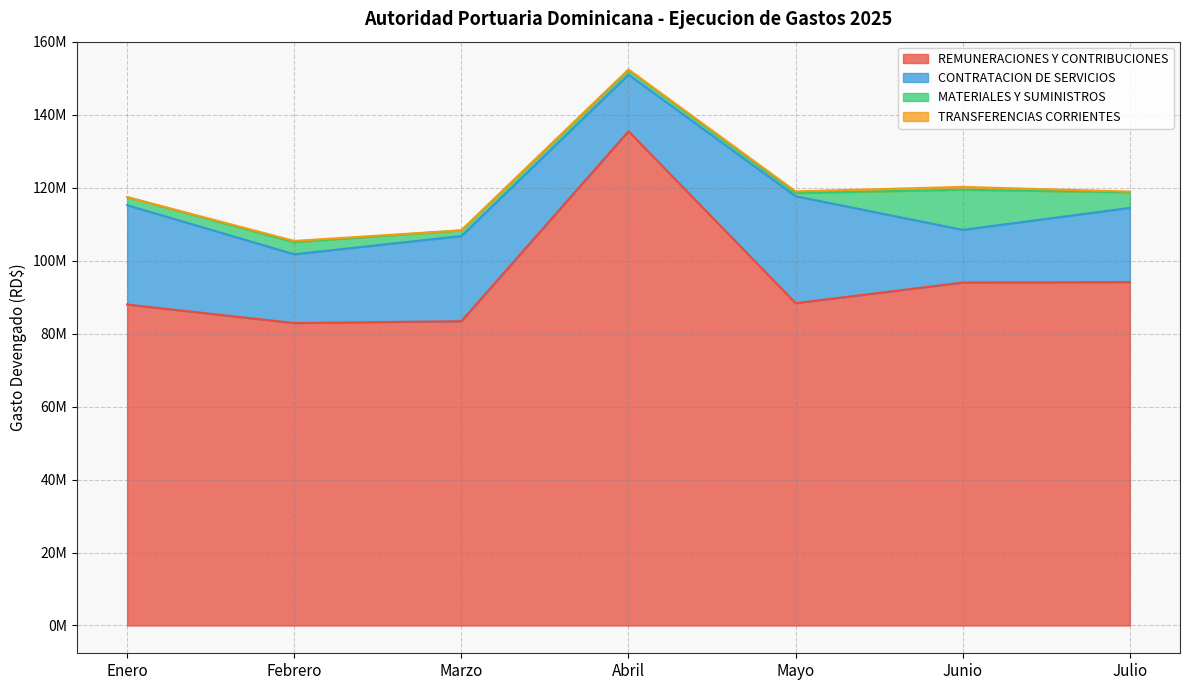

What is the difference between the maximum and minimum values in the CONTRATACION DE SERVICIOS series?

14872467.6